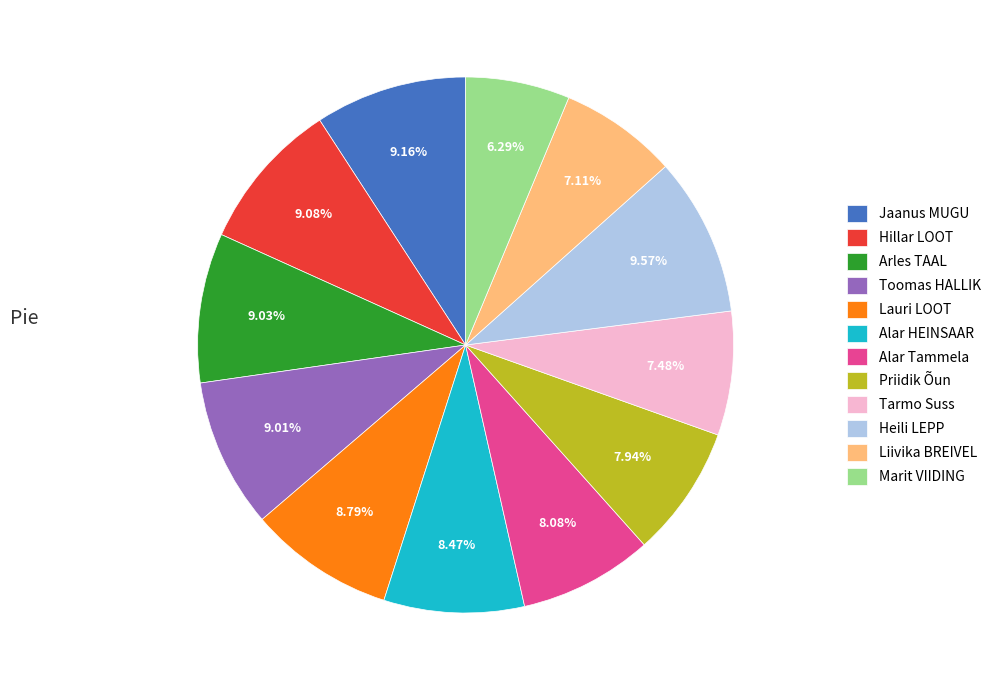

Combined, do Marit VIIDING and Hillar LOOT account for over 50%?

No